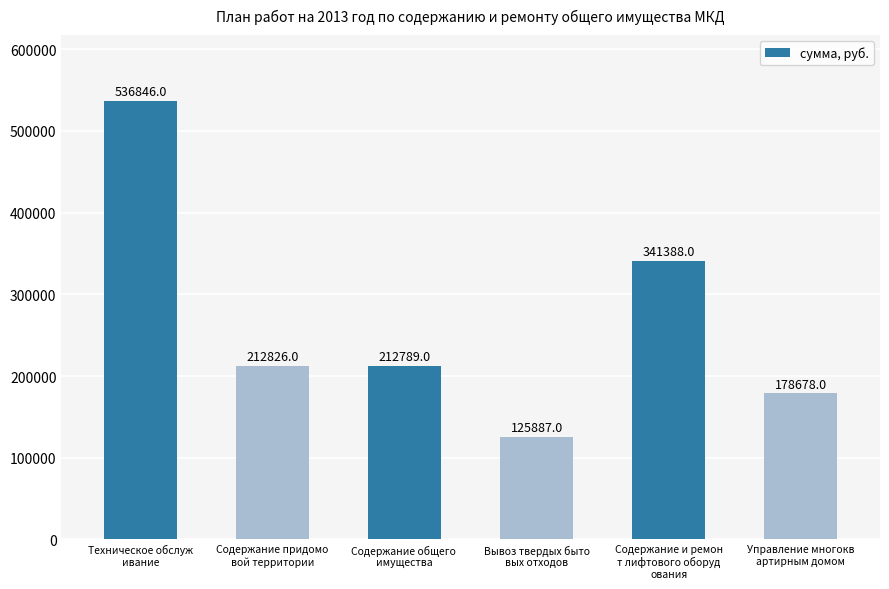

What position from the right is Содержание придомо
вой территории?

5